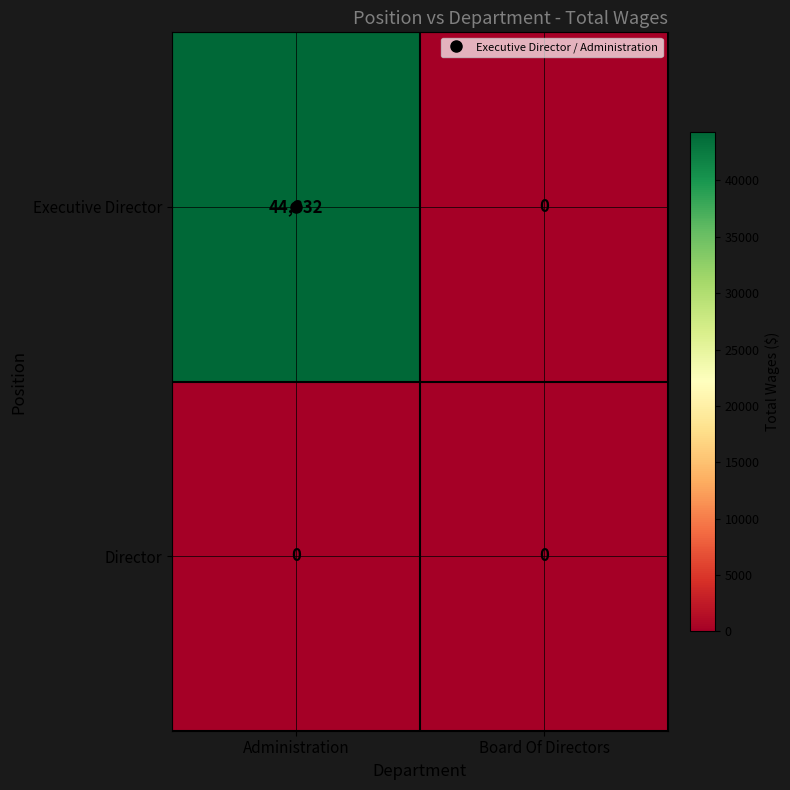

True or false: Executive Director has a value of 0 at Board Of Directors.

True